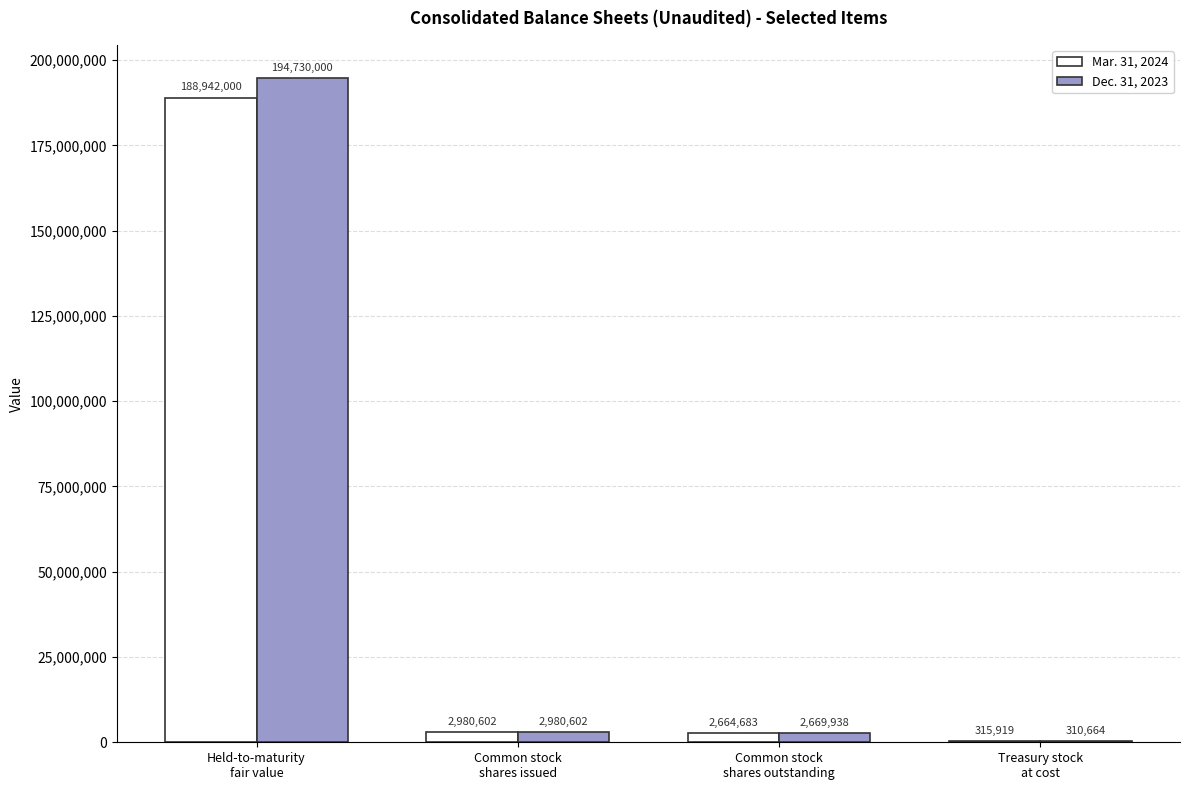

Between Held-to-maturity
fair value and Common stock
shares issued, which series saw the biggest shift?

Dec. 31, 2023